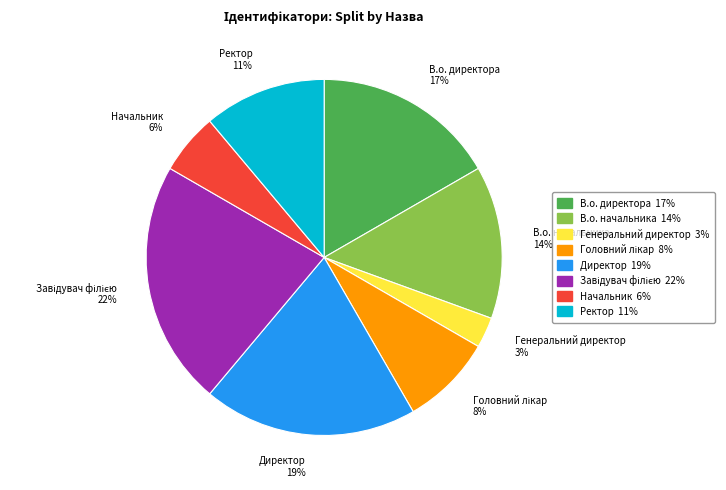

Which category has the smallest portion of the pie?

Генеральний директор